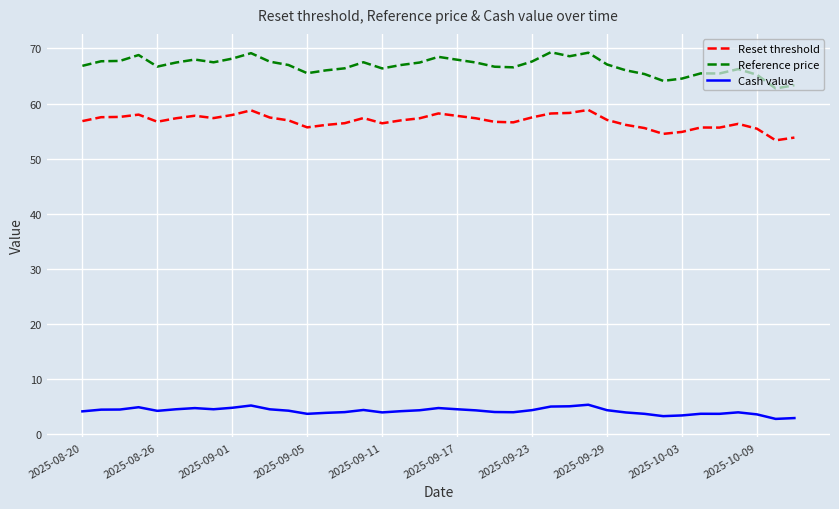

What is the maximum value shown in the chart?

69.3